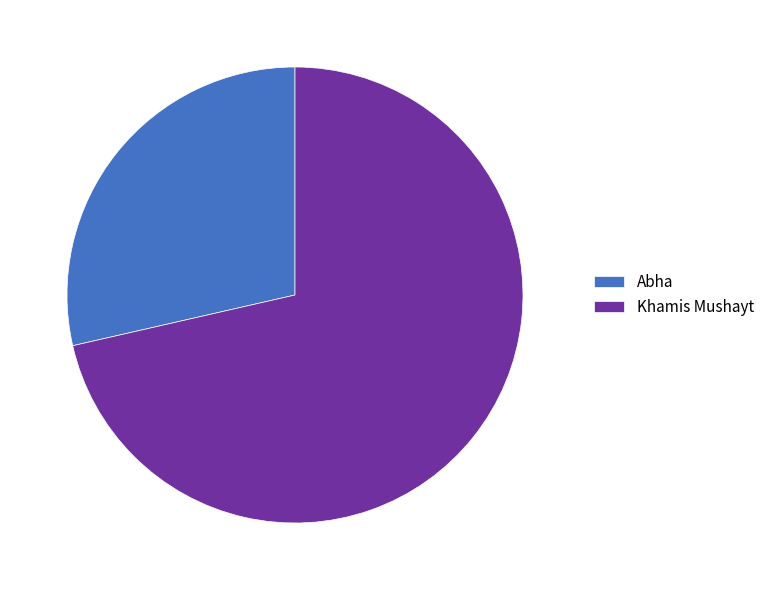

Which has a higher value, Abha or Khamis Mushayt?

Khamis Mushayt